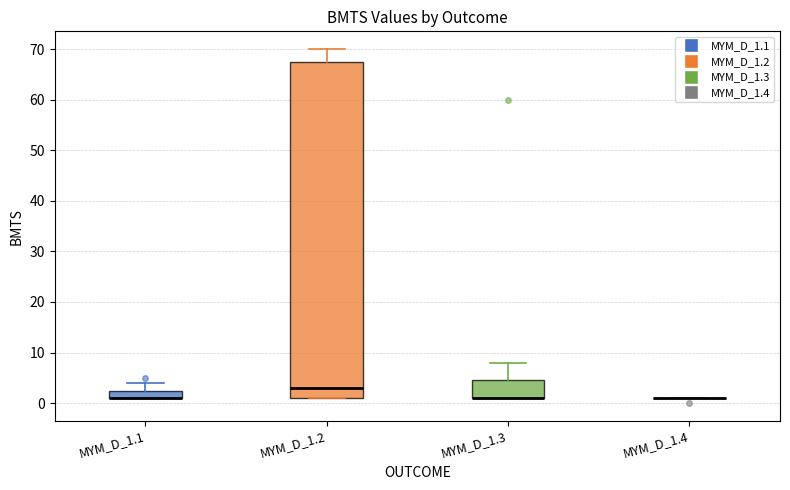

Reading left to right, read every box against the y-axis: the position of its median line, the range the box covers, and the ends of its whiskers. The values are not printed on the chart, so give them approximately, as read against the axis.

MYM_D_1.1: median 1 (drawn on the box's lower edge), box 1 to 3, whiskers 1 to 4
MYM_D_1.2: median 3, box 1 to 68, whiskers 1 to 70
MYM_D_1.3: median 1 (drawn on the box's lower edge), box 1 to 5, whiskers 1 to 8
MYM_D_1.4: box collapsed to a line at 1, whiskers 1 to 1